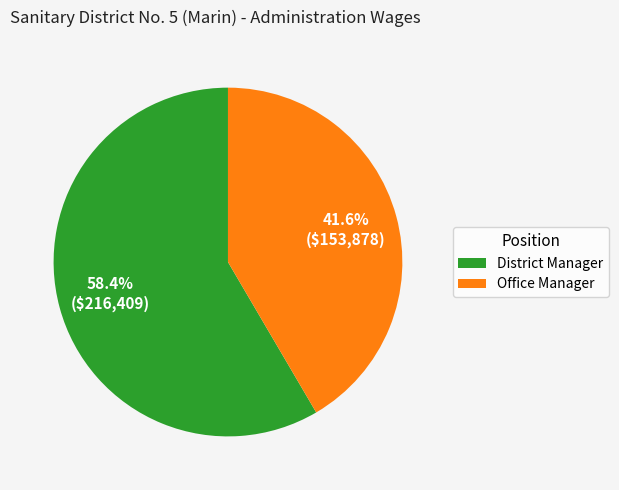

What is the largest slice in the pie chart?

District Manager